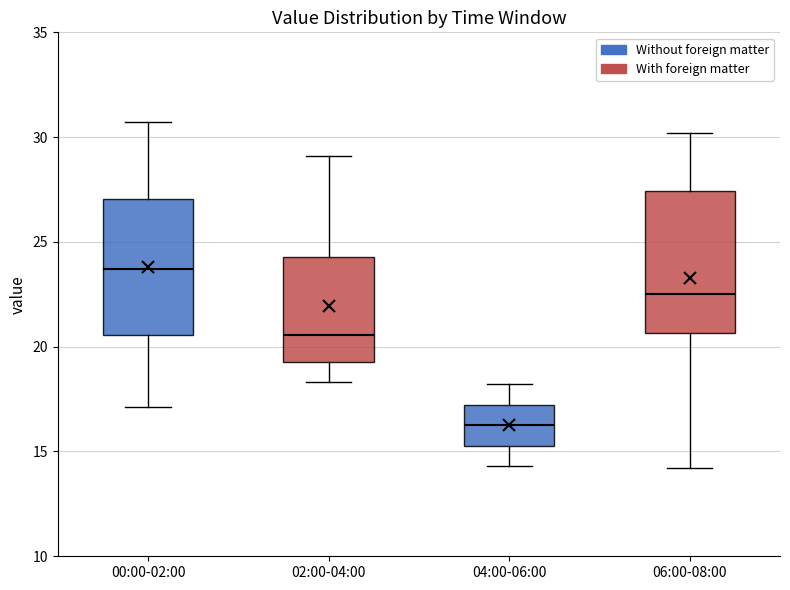

Reading left to right, transcribe this box plot: for each box, give where its median line is, the range the box spans, and where its two whiskers end, as read against the y-axis. The values are not printed on the chart, so give them approximately, as read against the axis.

00:00-02:00: median 23.5, box 20.5 to 27.0, whiskers 17.0 to 30.5
02:00-04:00: median 20.5, box 19.5 to 24.5, whiskers 18.5 to 29.0
04:00-06:00: median 16.5, box 15.5 to 17.0, whiskers 14.5 to 18.0
06:00-08:00: median 22.5, box 20.5 to 27.5, whiskers 14.0 to 30.0